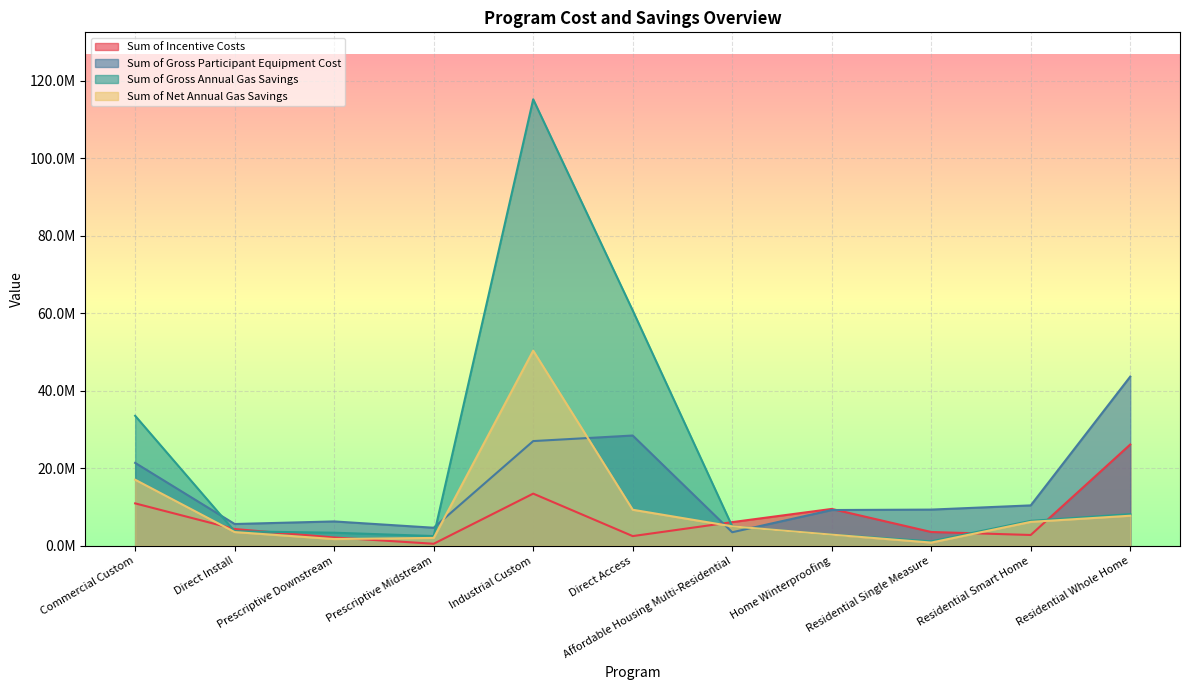

Which series changed the most between Prescriptive Midstream and Residential Single Measure?

Sum of Gross Participant Equipment Cost